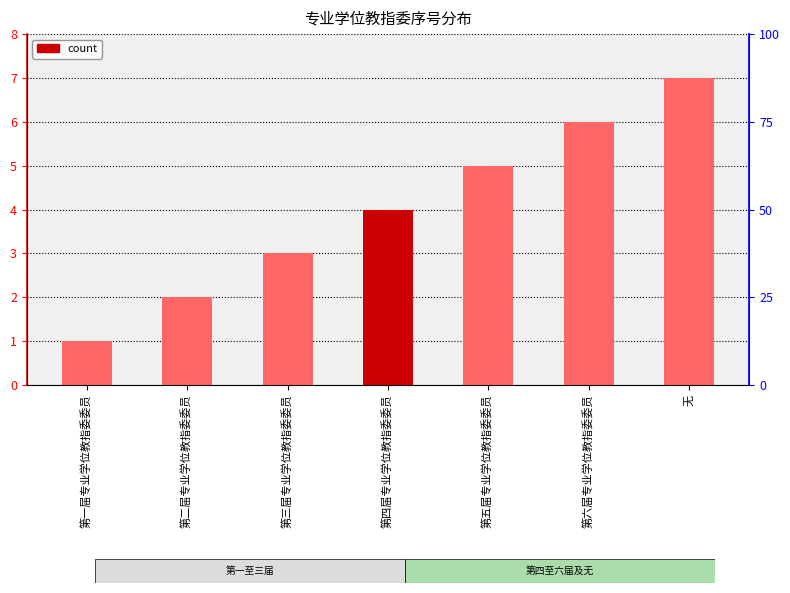

What is the difference between the values at 无 and 第三届专业学位教指委委员?

4